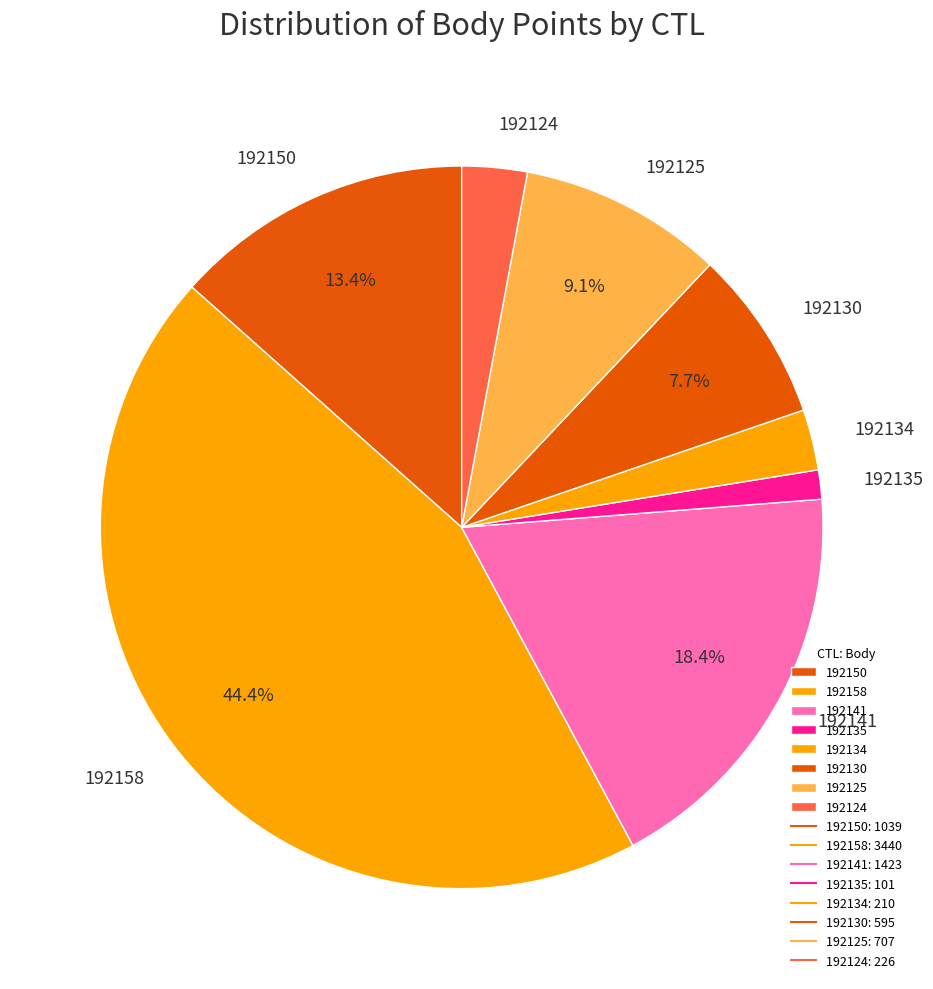

Which slice is the smallest?

192135